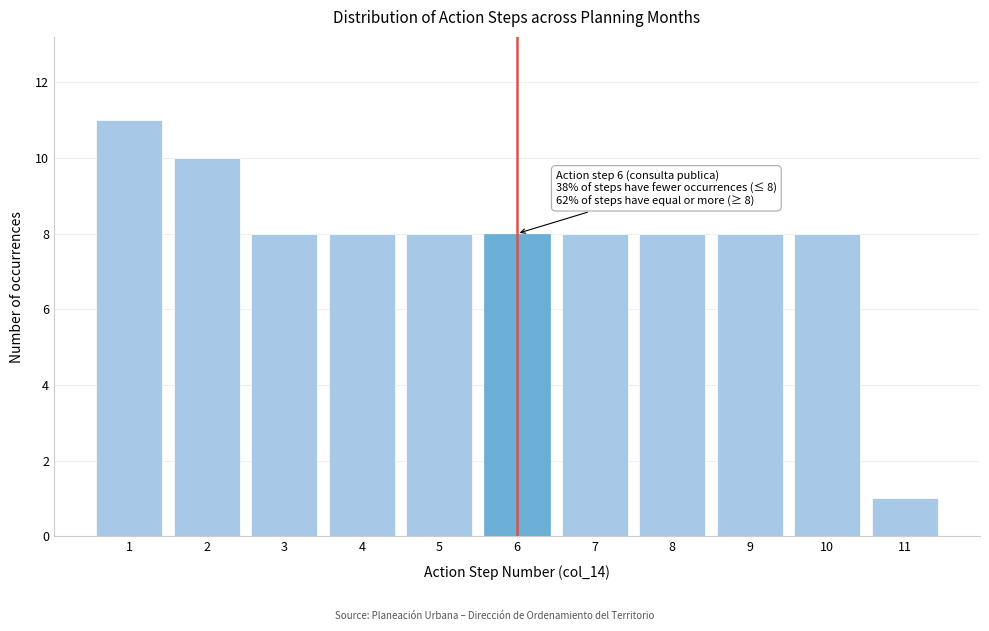

Reading left to right, extract all data points from this chart.

11	10	8	8	8	8	8	8	8	8	1